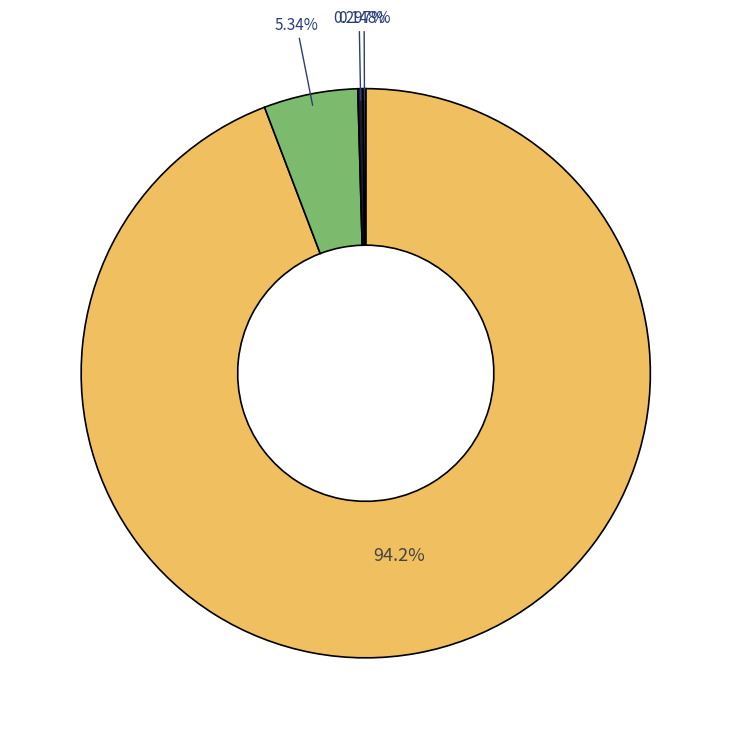

Is there any slice that represents more than half of the pie?

Yes